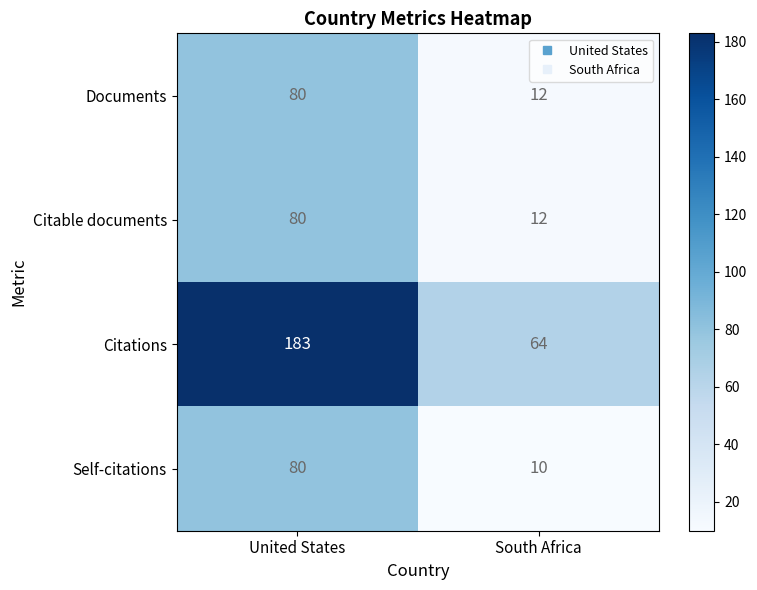

How many distinct data groups are displayed?

4